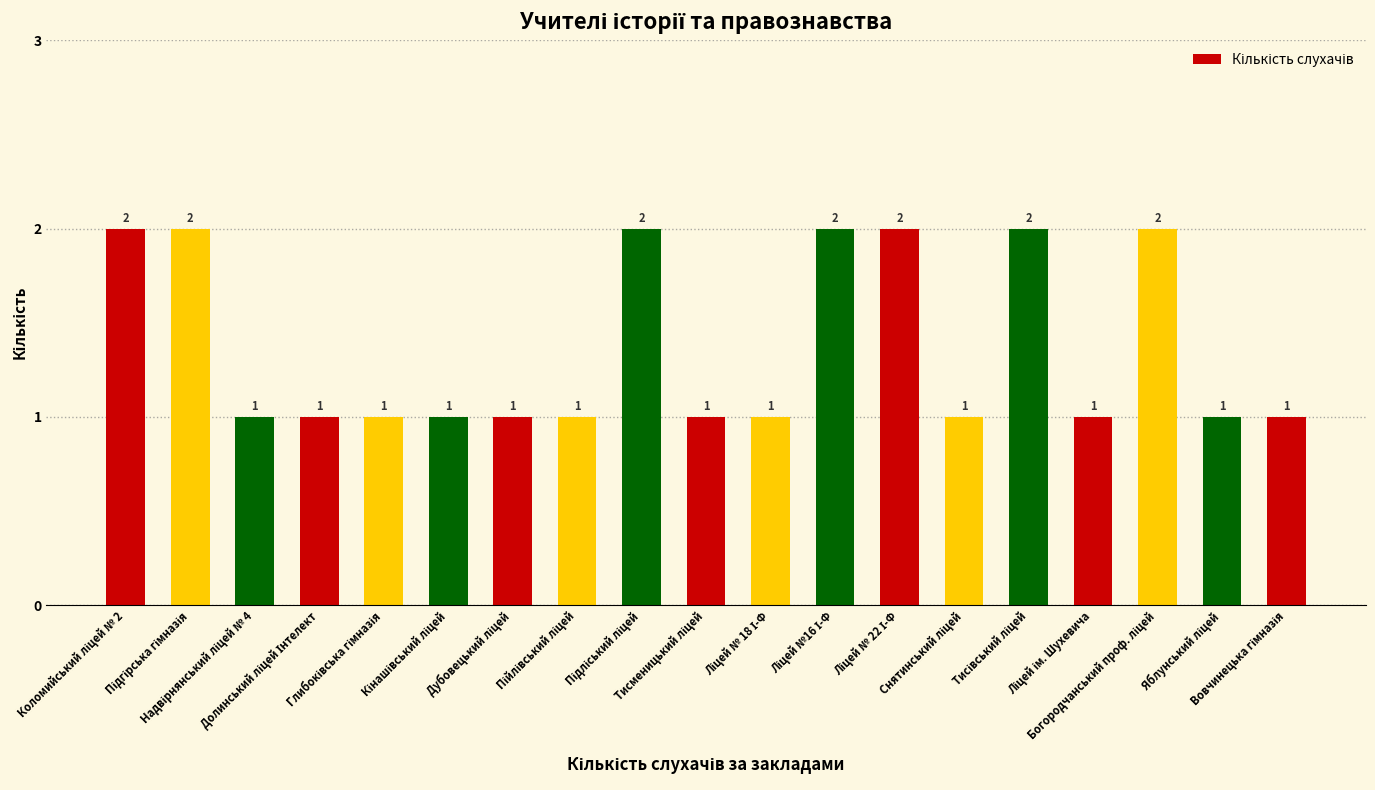

What is the sum of all values?

26